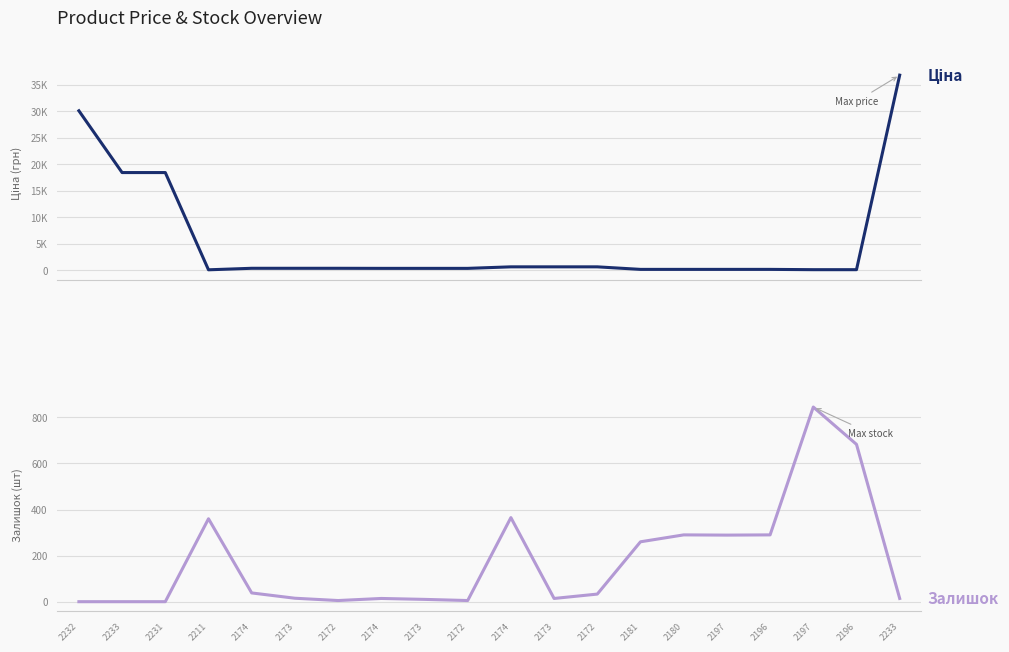

List the series in order of their overall mean, highest first.

Ціна, Залишок